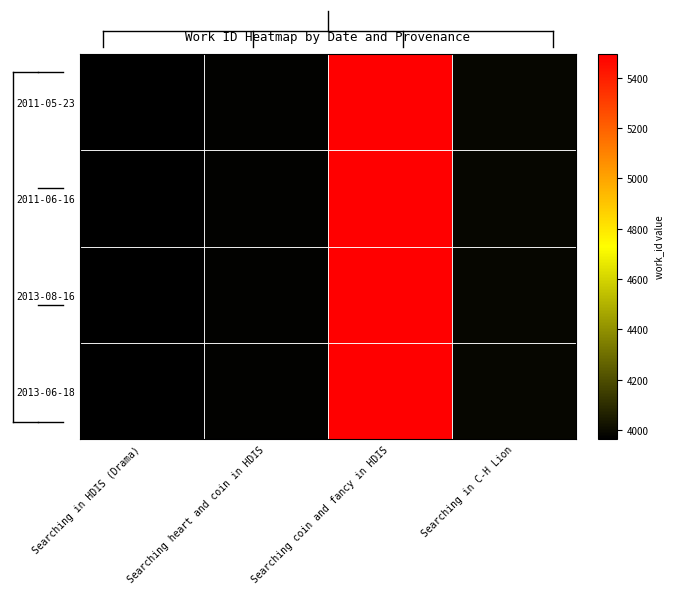

At which category does the chart reach its minimum across all series?

Searching in HDIS (Drama)